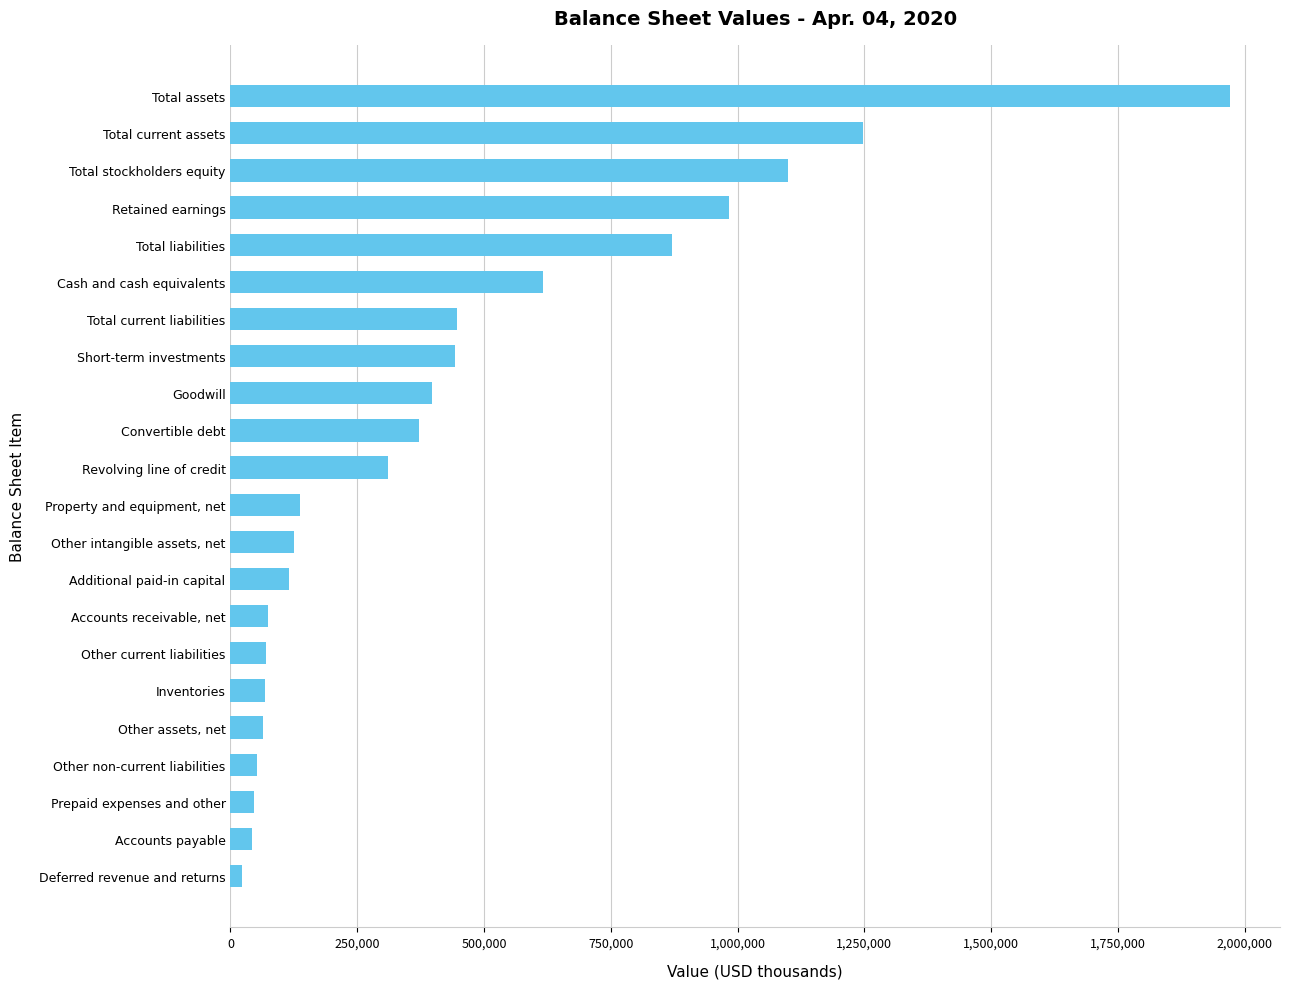

What is the average value?

435428